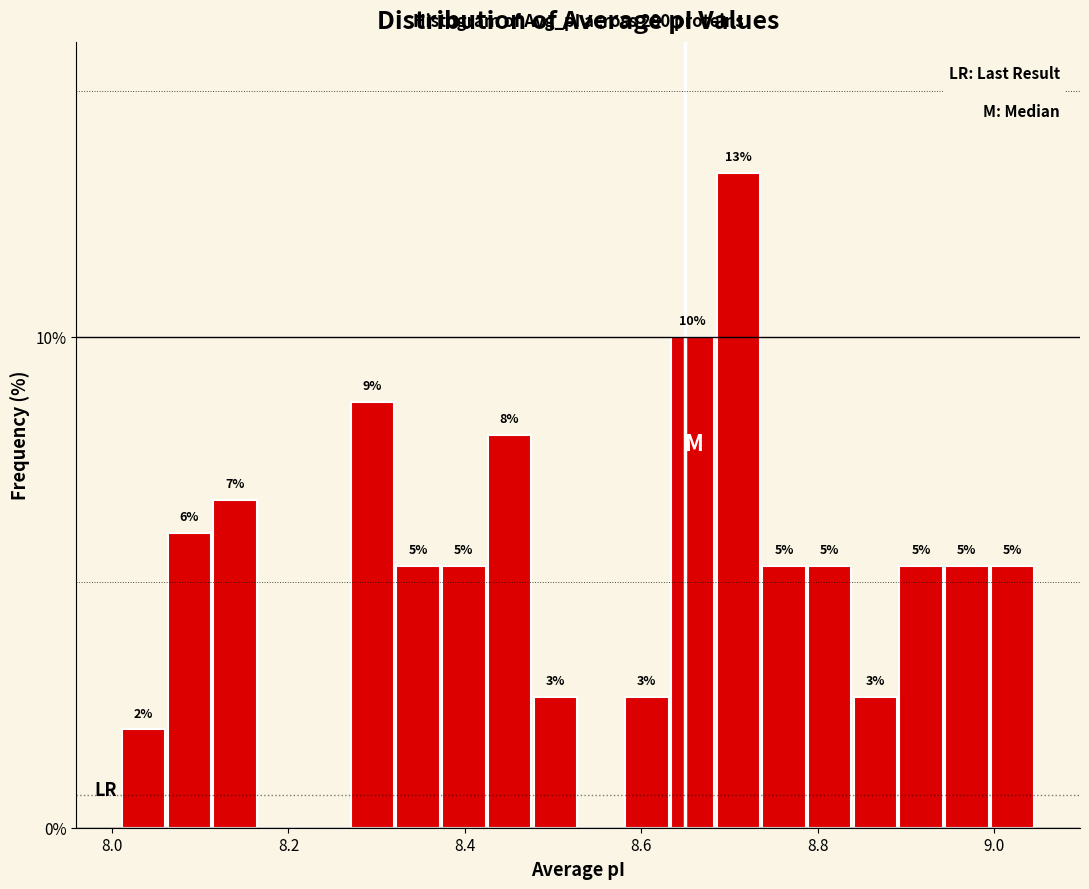

Around what value on the x-axis is the tallest bar? Give the approximate position of its centre, as read against the axis.

8.70